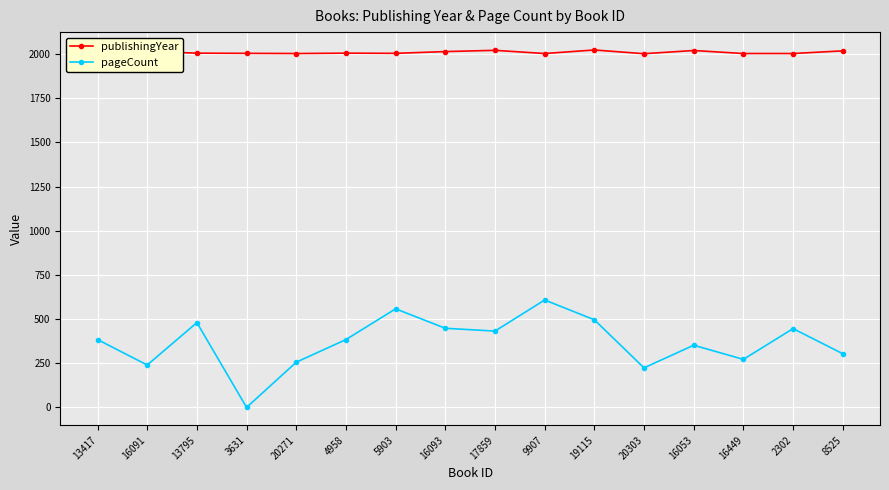

Which series has the largest total across all categories?

publishingYear